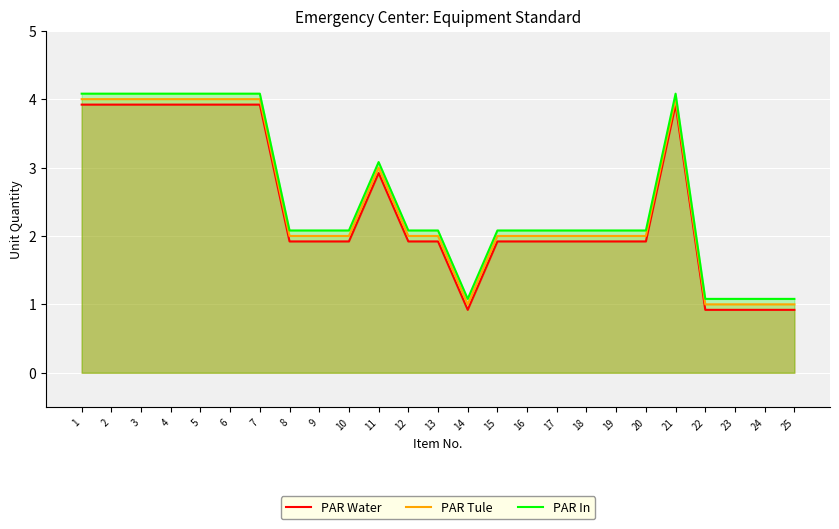

What is the maximum value for PAR Water?

3.9